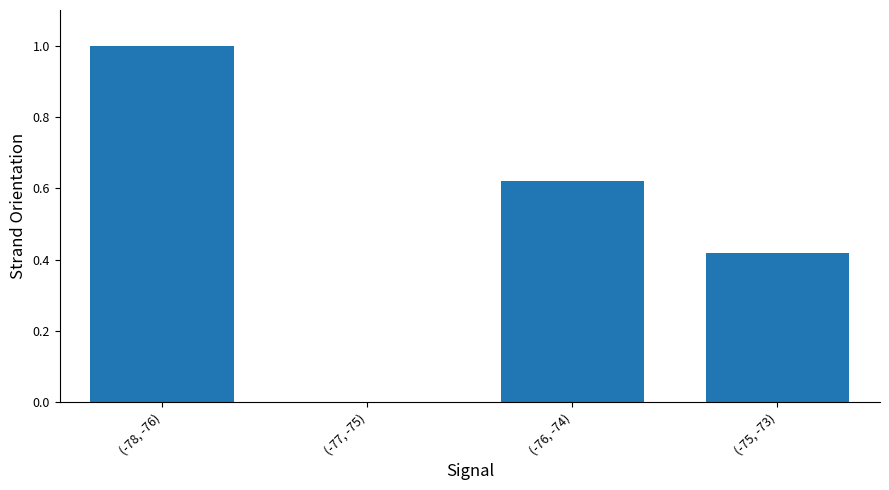

Count the number of categories in the chart.

4